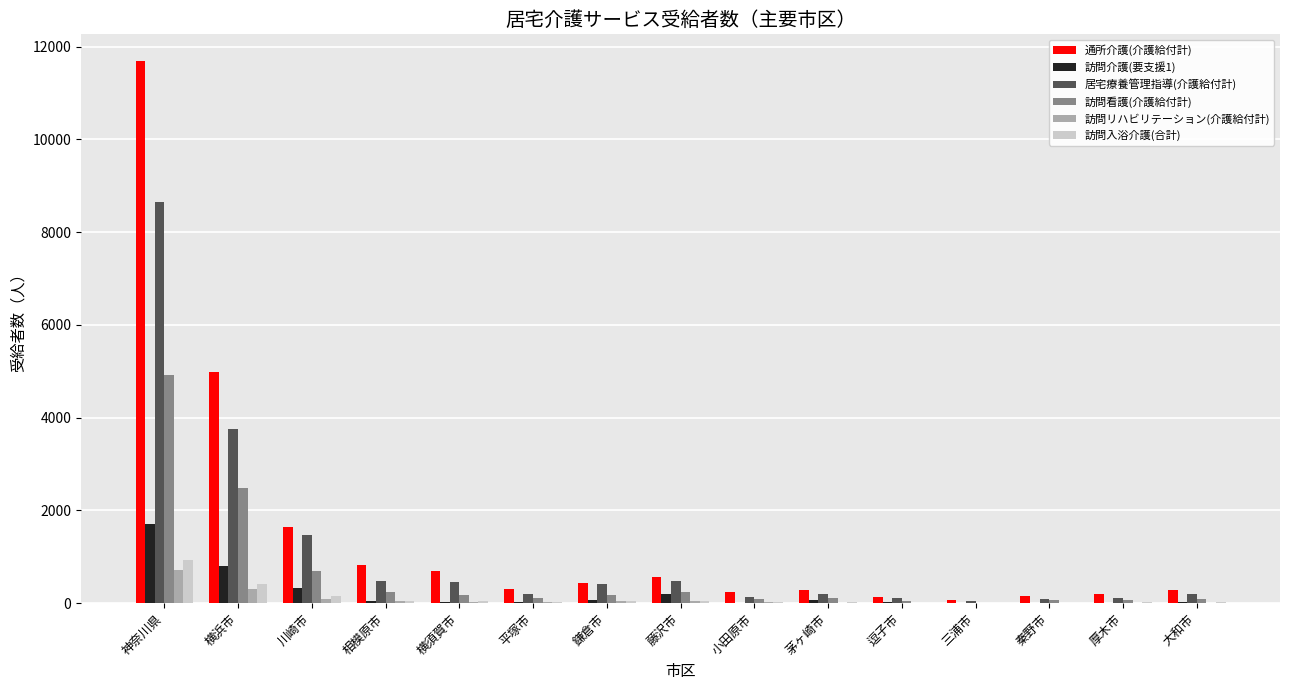

Which category has the highest value across all series?

神奈川県